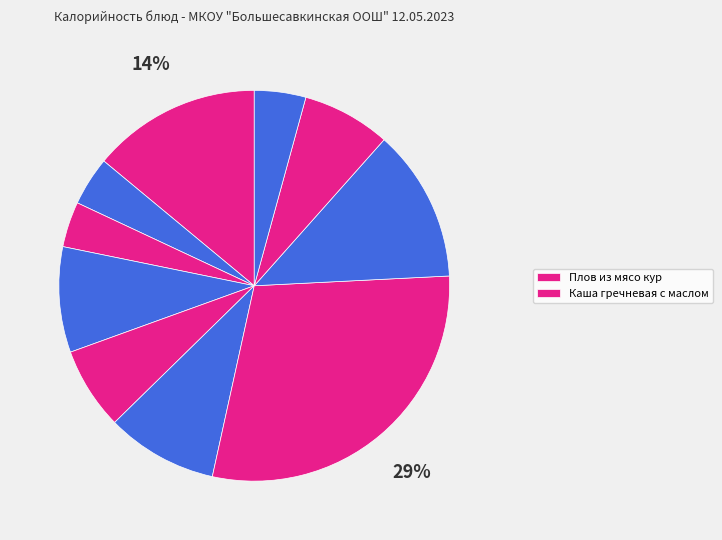

To the nearest percent, what is the average slice percentage?

10%